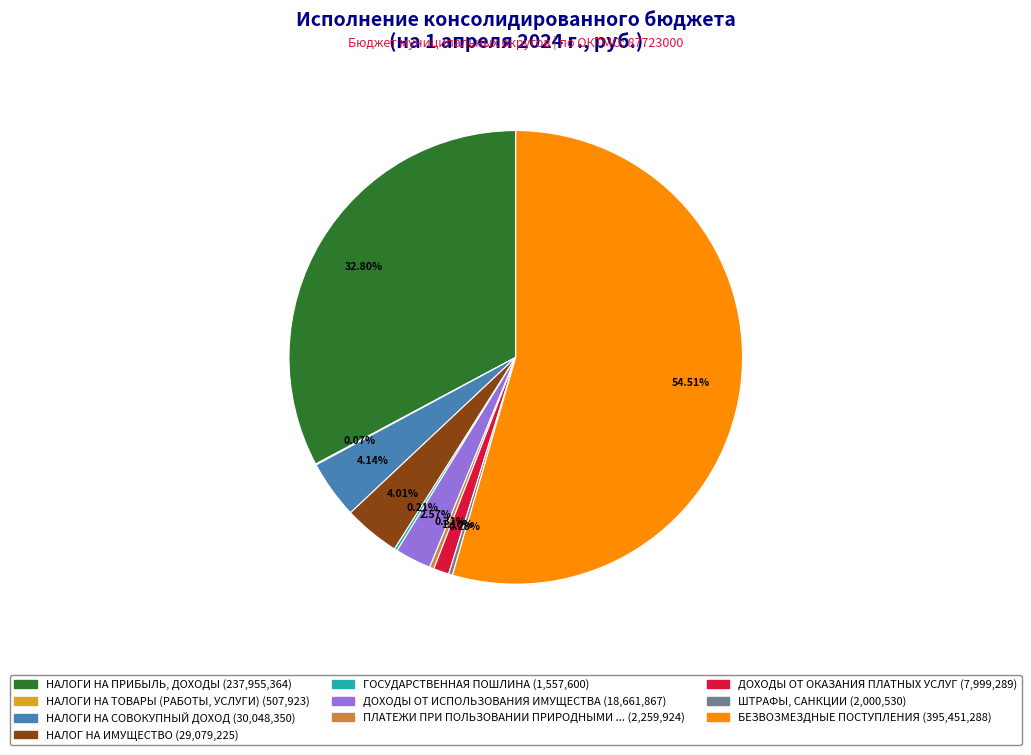

Does any single category account for the majority?

Yes